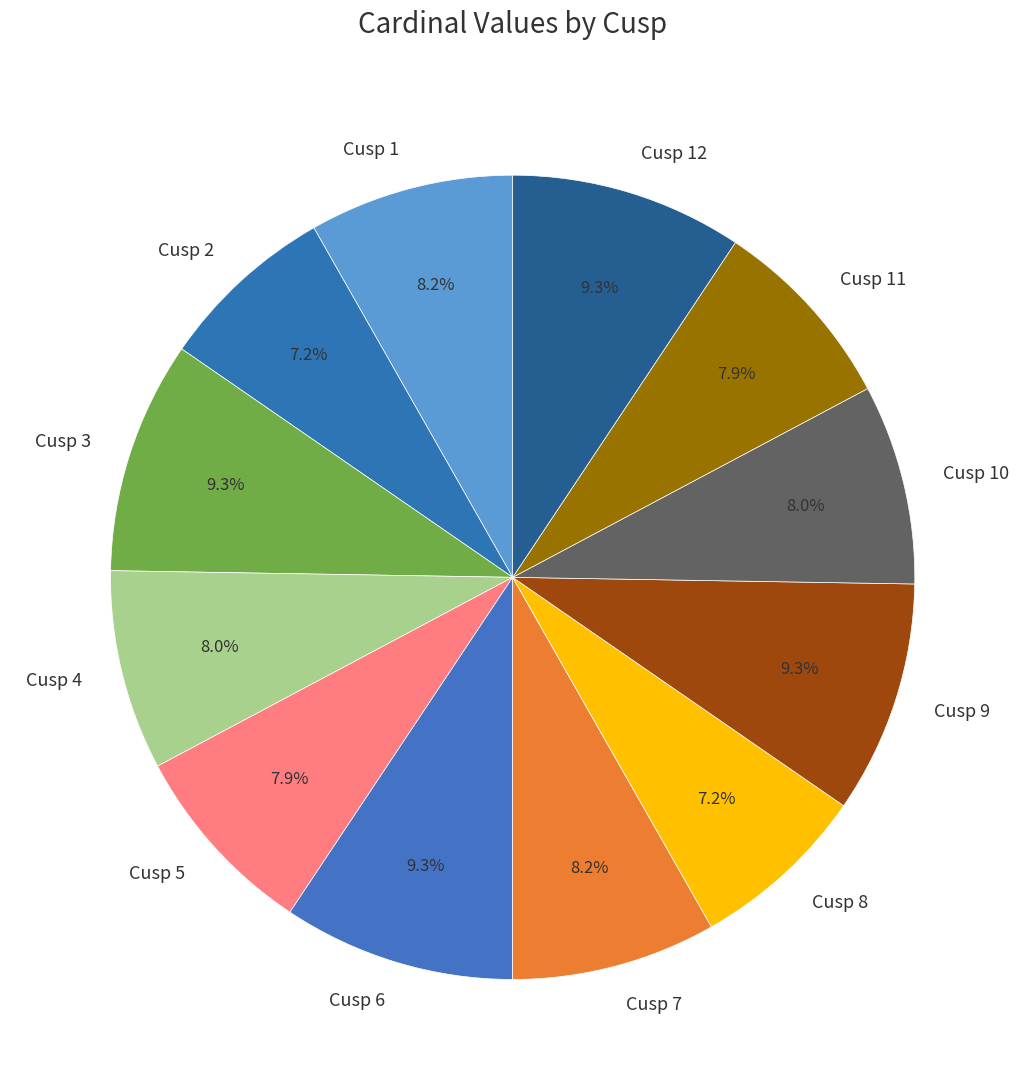

How many segments does this pie chart have?

12